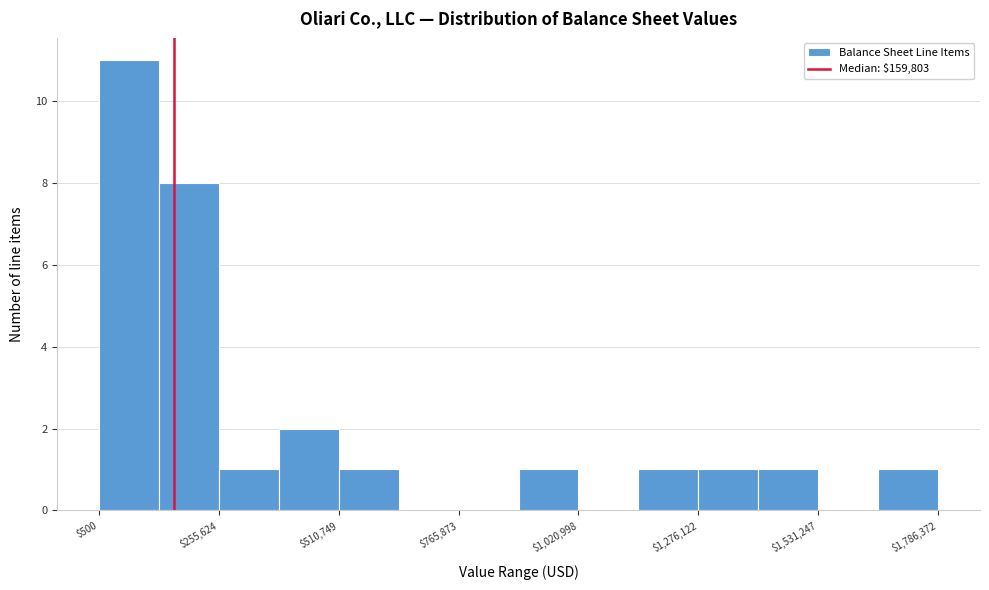

Around what value on the x-axis is the tallest bar? Give the approximate position of its centre, as read against the axis.

50000